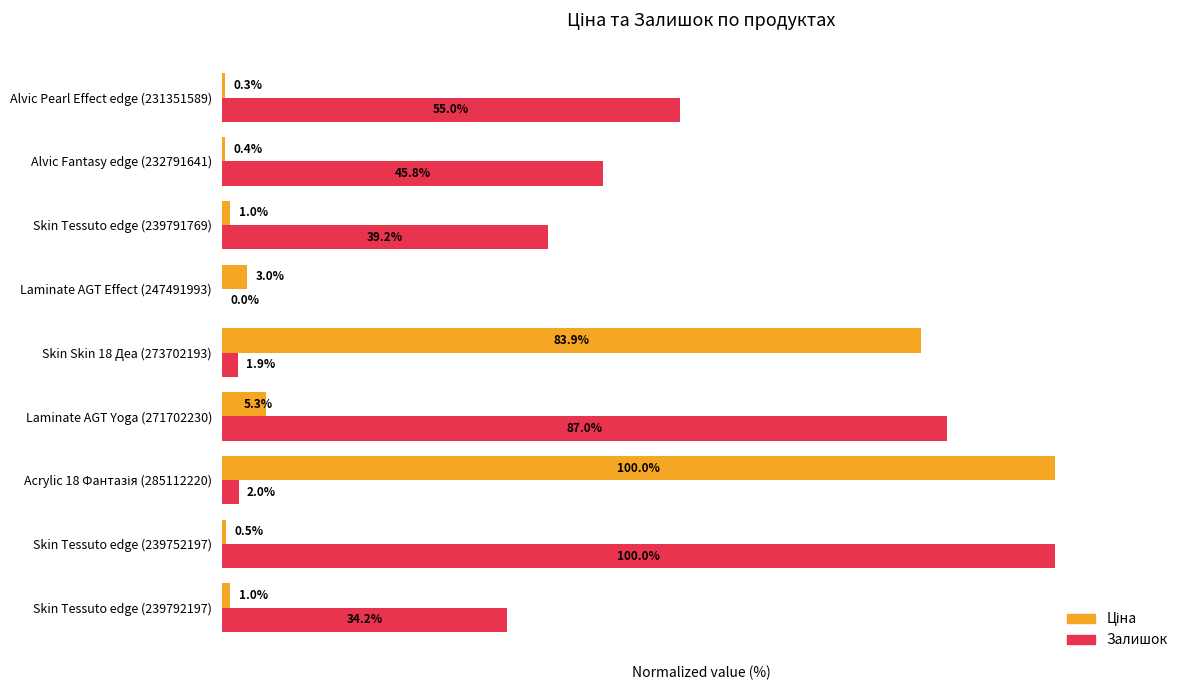

Which series has the largest total across all categories?

Залишок